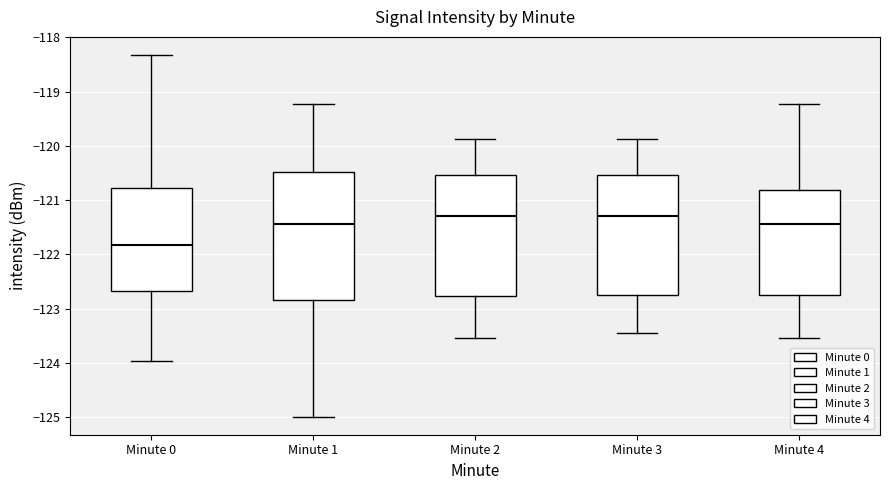

Reading left to right, transcribe this box plot: for each box, give where its median line is, the range the box spans, and where its two whiskers end, as read against the y-axis. The values are not printed on the chart, so give them approximately, as read against the axis.

Minute 0: median -121.8, box -122.7 to -120.8, whiskers -124.0 to -118.3
Minute 1: median -121.4, box -122.8 to -120.5, whiskers -125.0 to -119.2
Minute 2: median -121.3, box -122.8 to -120.5, whiskers -123.5 to -119.9
Minute 3: median -121.3, box -122.7 to -120.5, whiskers -123.5 to -119.9
Minute 4: median -121.4, box -122.7 to -120.8, whiskers -123.5 to -119.2